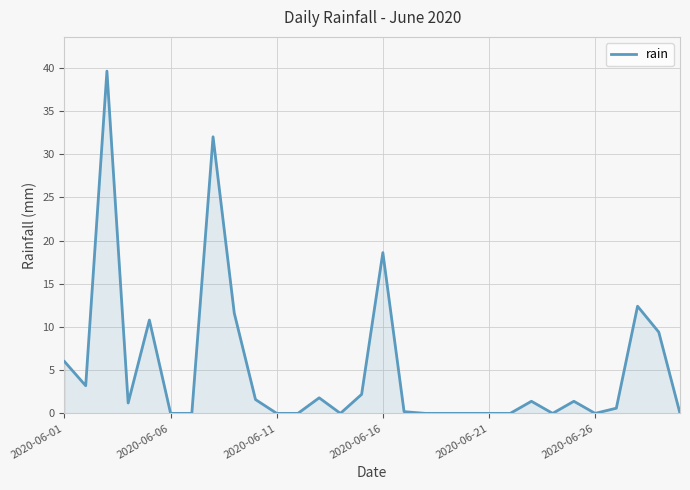

What is the difference between the maximum and minimum values?

39.6